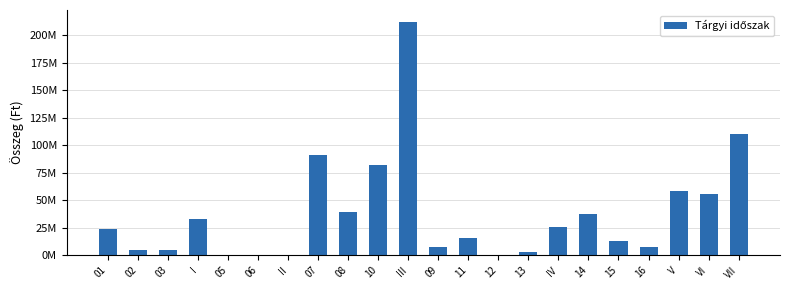

Are the bars horizontal?

No